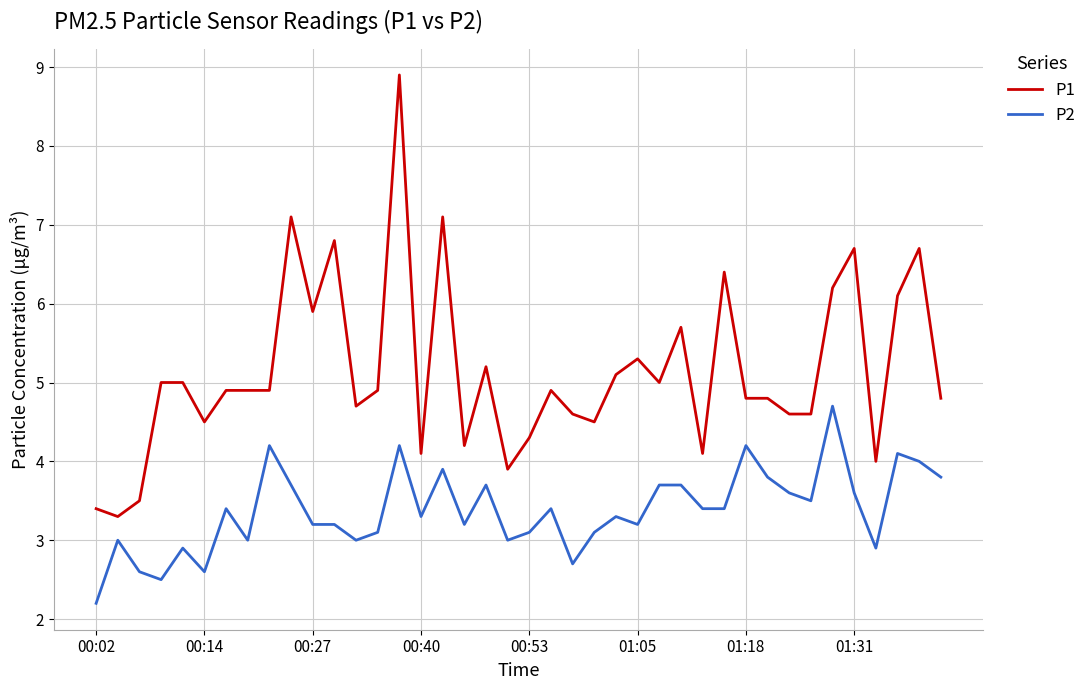

True or false: P2 and P1 intersect in this chart.

False